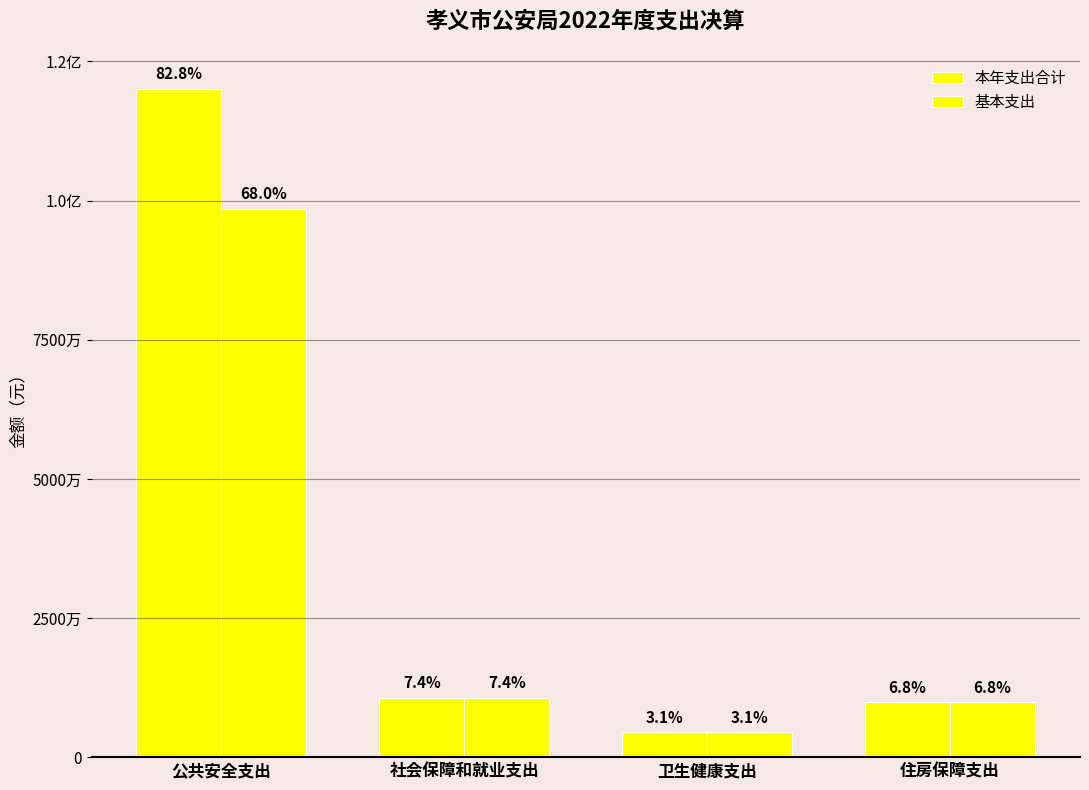

Are the bars grouped side by side (vs. stacked)?

Yes